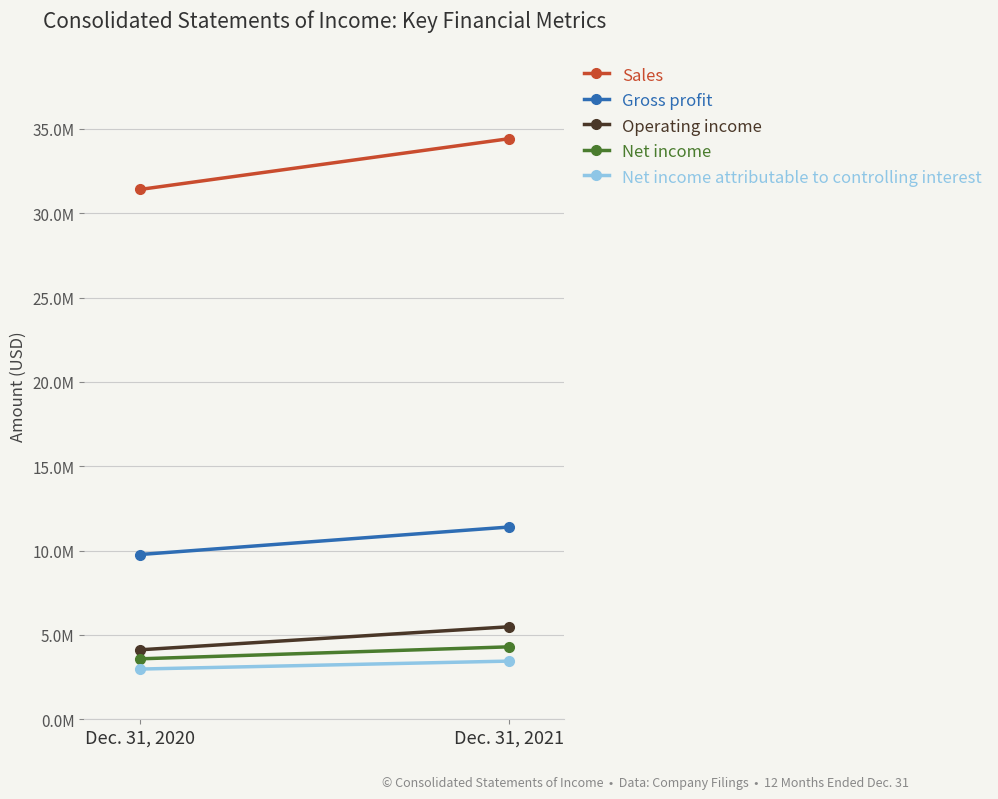

Which series has the widest spread of values?

Sales